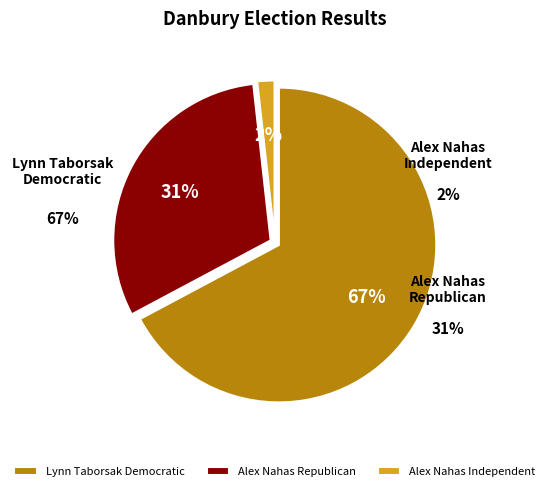

Is it true that Alex NahasIndependent is 8% of the pie?

False